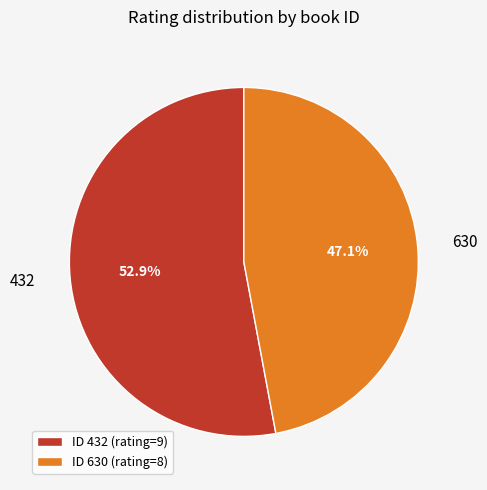

Which category accounts for the majority?

ID 432 (rating=9)